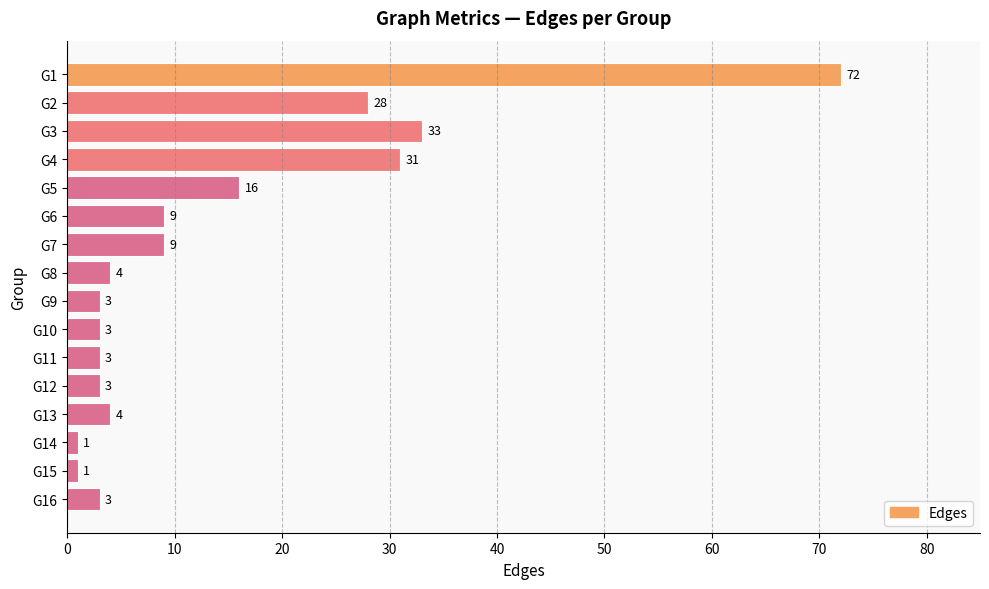

What is the value of the 15th bar from the top?

1